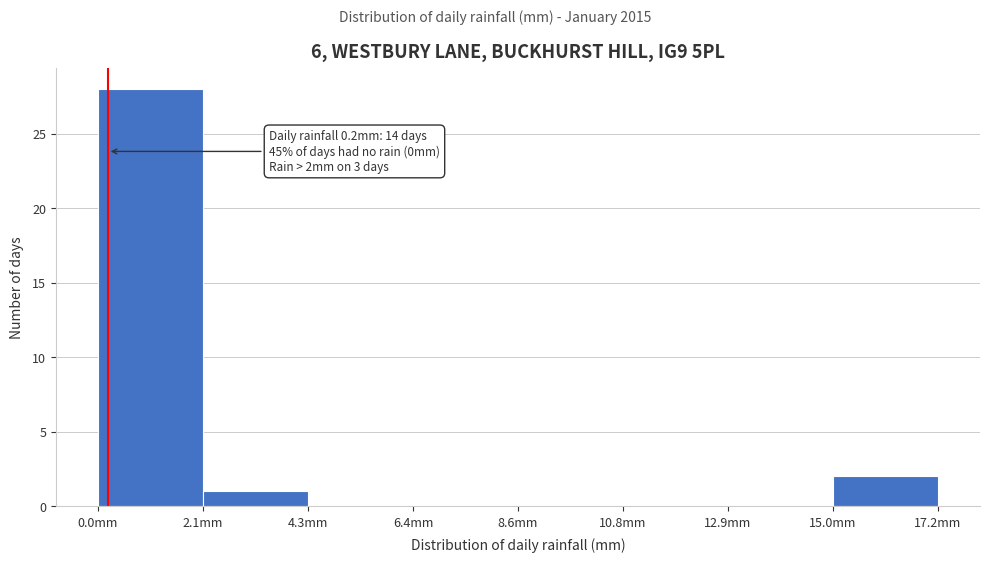

Which range on the x-axis has the tallest bar?

0.00 to 2.15